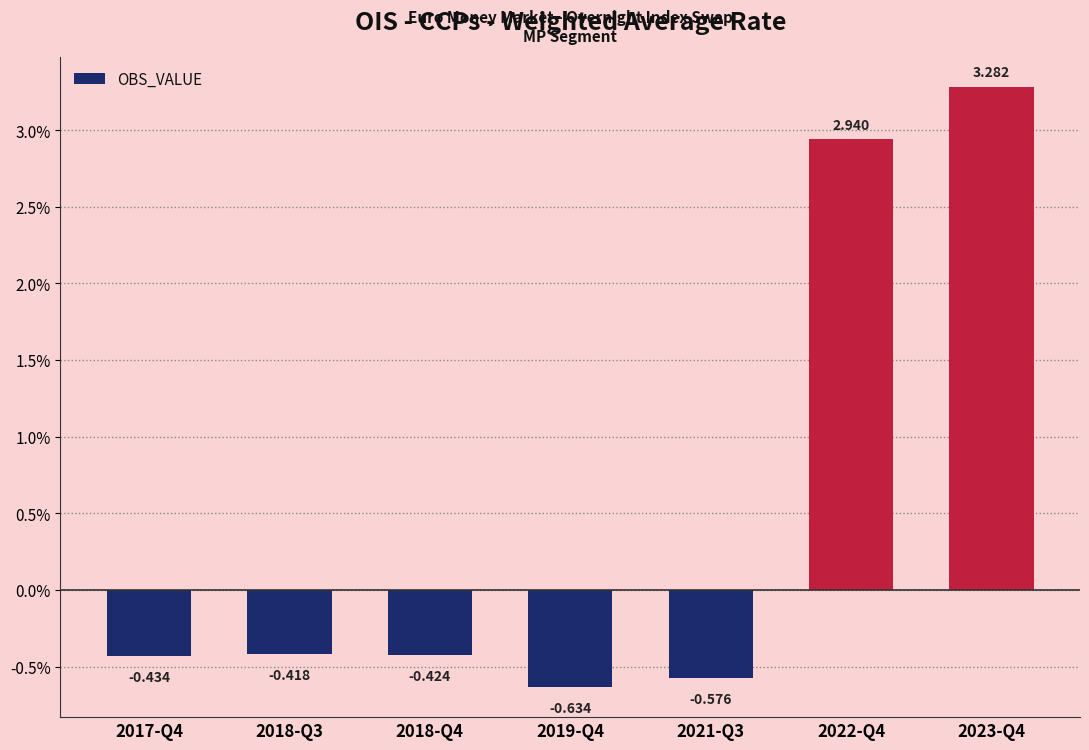

How many values are below 0?

5